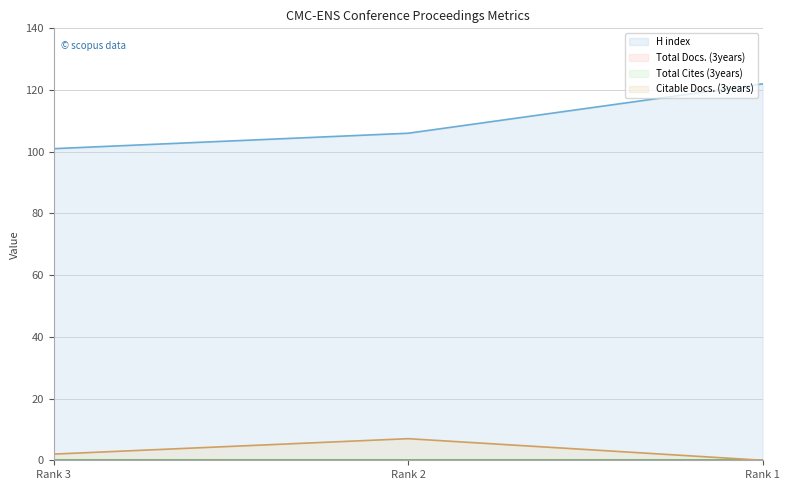

What is the highest value of the H index series?

122